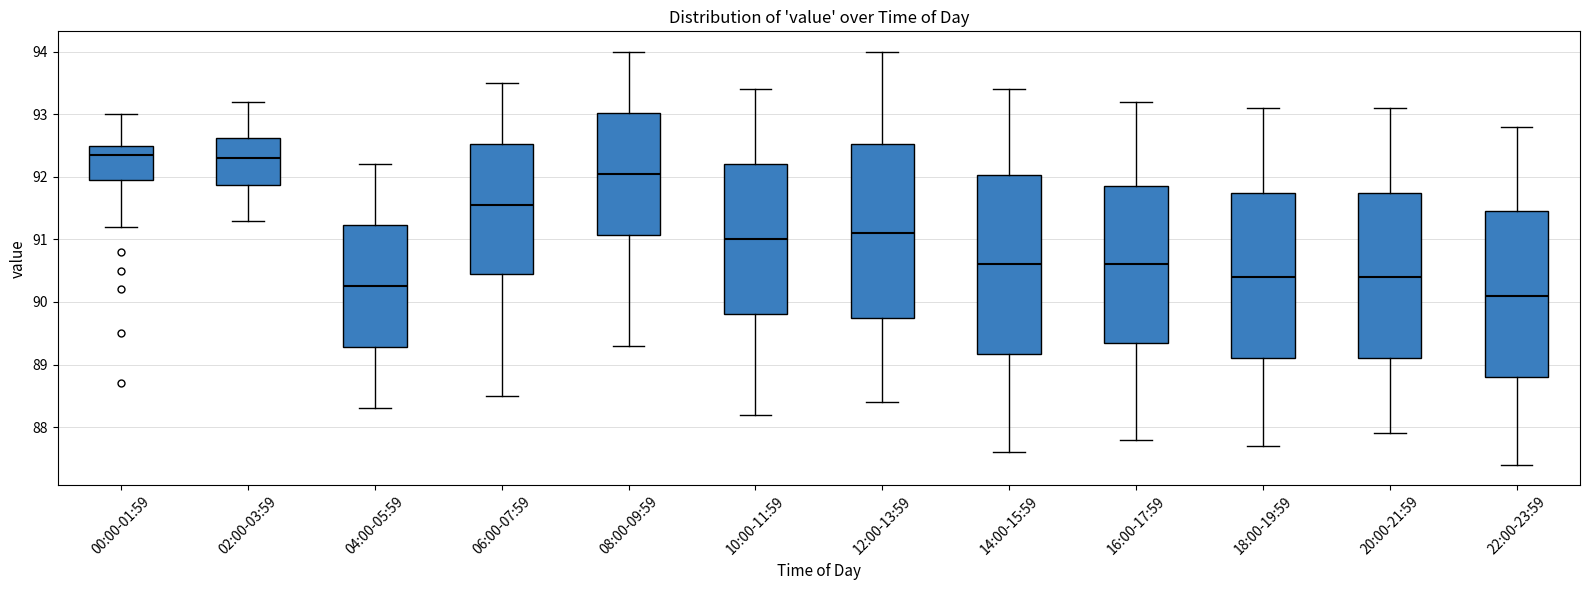

Reading left to right, transcribe this box plot: for each box, give where its median line is, the range the box spans, and where its two whiskers end, as read against the y-axis. The values are not printed on the chart, so give them approximately, as read against the axis.

00:00-01:59: median 92.4, box 92.0 to 92.5, whiskers 91.2 to 93.0
02:00-03:59: median 92.3, box 91.9 to 92.6, whiskers 91.3 to 93.2
04:00-05:59: median 90.3, box 89.3 to 91.2, whiskers 88.3 to 92.2
06:00-07:59: median 91.6, box 90.5 to 92.5, whiskers 88.5 to 93.5
08:00-09:59: median 92.1, box 91.1 to 93.0, whiskers 89.3 to 94.0
10:00-11:59: median 91.0, box 89.8 to 92.2, whiskers 88.2 to 93.4
12:00-13:59: median 91.1, box 89.8 to 92.5, whiskers 88.4 to 94.0
14:00-15:59: median 90.6, box 89.2 to 92.0, whiskers 87.6 to 93.4
16:00-17:59: median 90.6, box 89.4 to 91.9, whiskers 87.8 to 93.2
18:00-19:59: median 90.4, box 89.1 to 91.8, whiskers 87.7 to 93.1
20:00-21:59: median 90.4, box 89.1 to 91.8, whiskers 87.9 to 93.1
22:00-23:59: median 90.1, box 88.8 to 91.5, whiskers 87.4 to 92.8